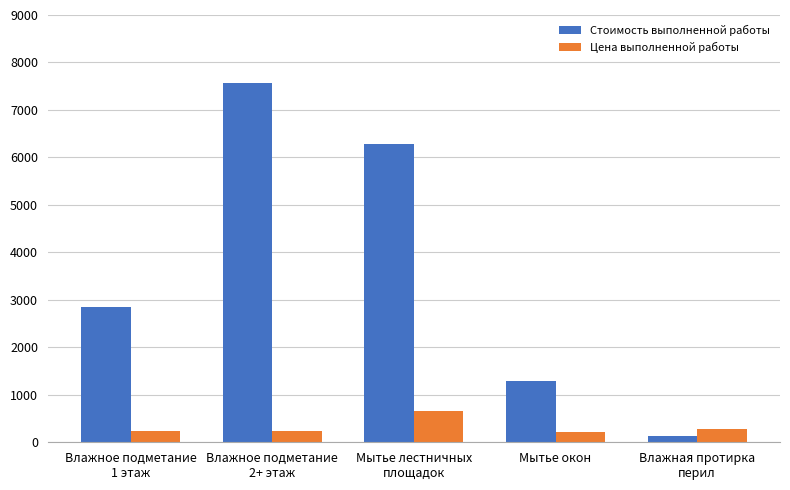

How many bars are there in total?

10